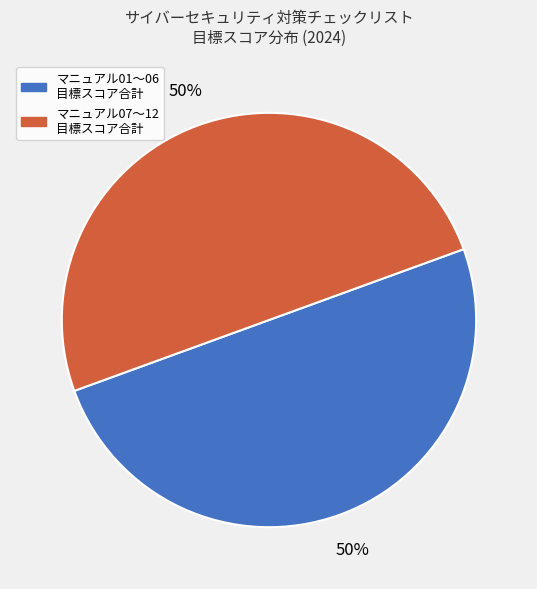

The マニュアル01〜06 目標スコア合計 slice represents 37% of the pie. True or false?

False